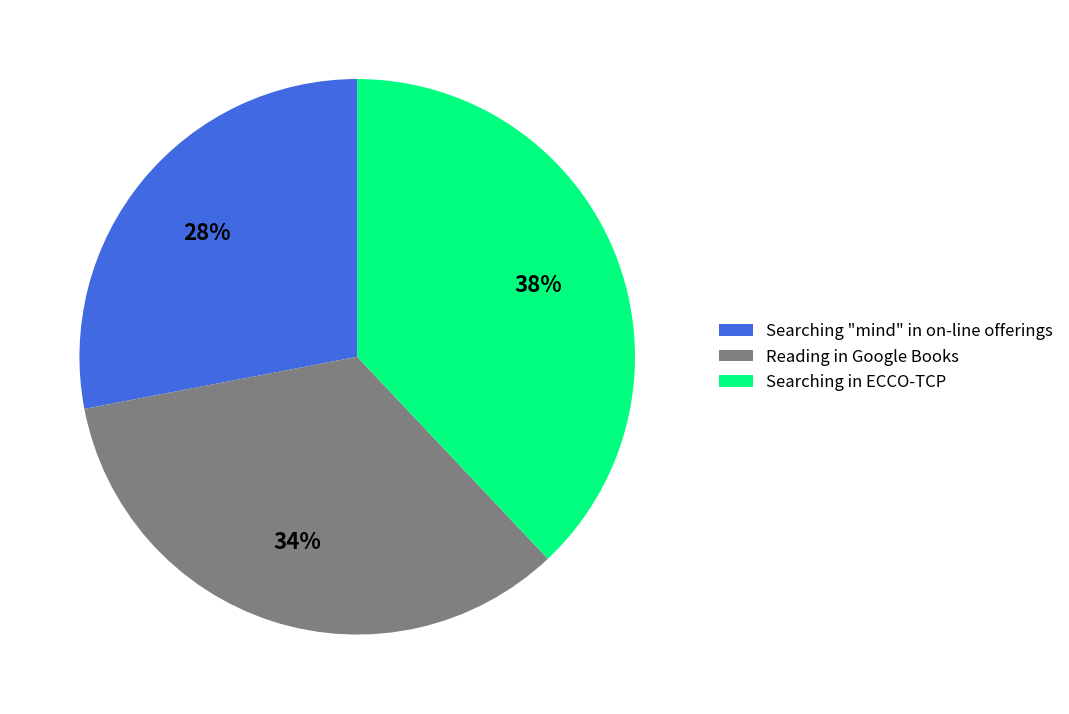

To the nearest percent, what is the average slice percentage?

33%